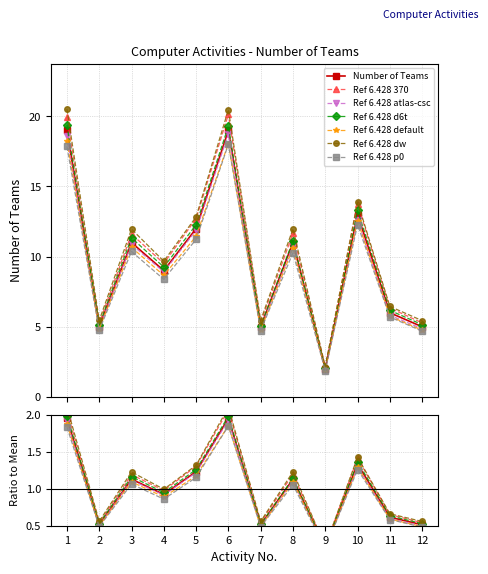

What is the value of the 9th point from the left?

2